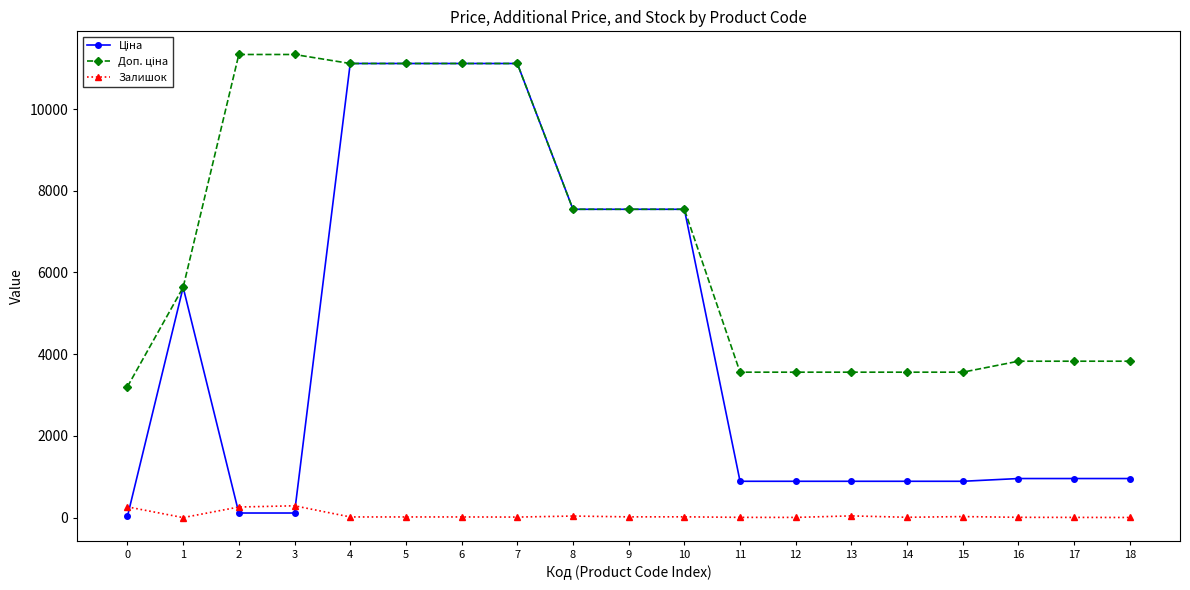

What is the greatest value displayed?

11334.0